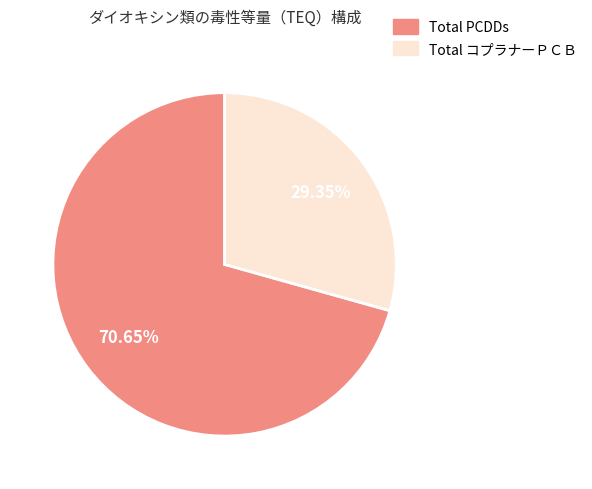

Is there a majority slice in this chart?

Yes